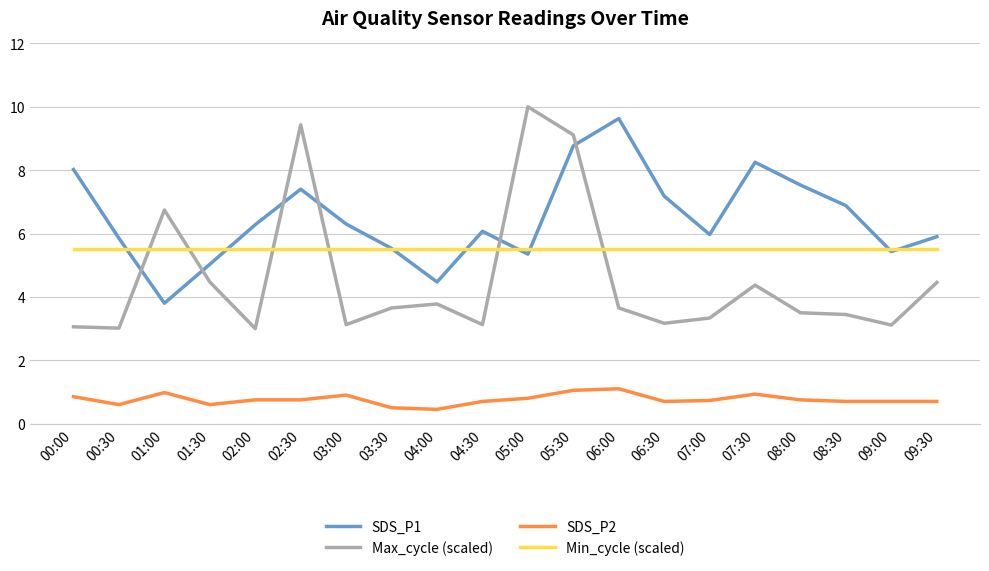

Which series has the largest total across all categories?

SDS_P1